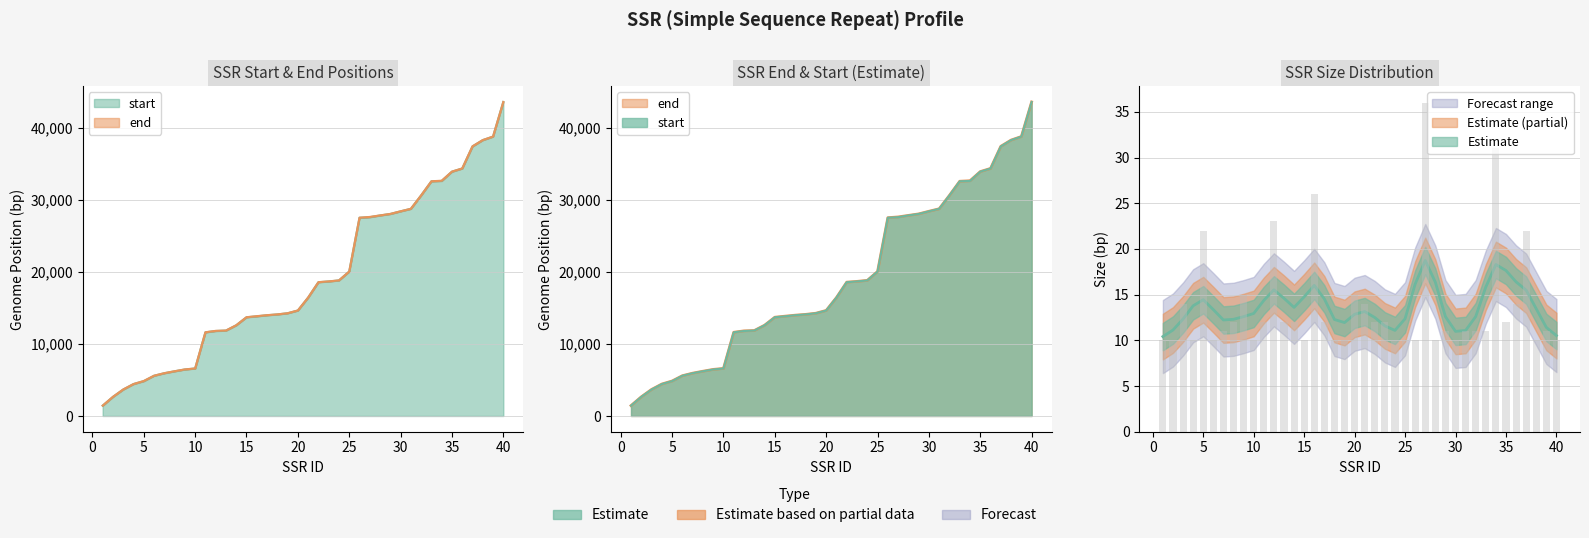

At which label does end first exceed 16437?

22